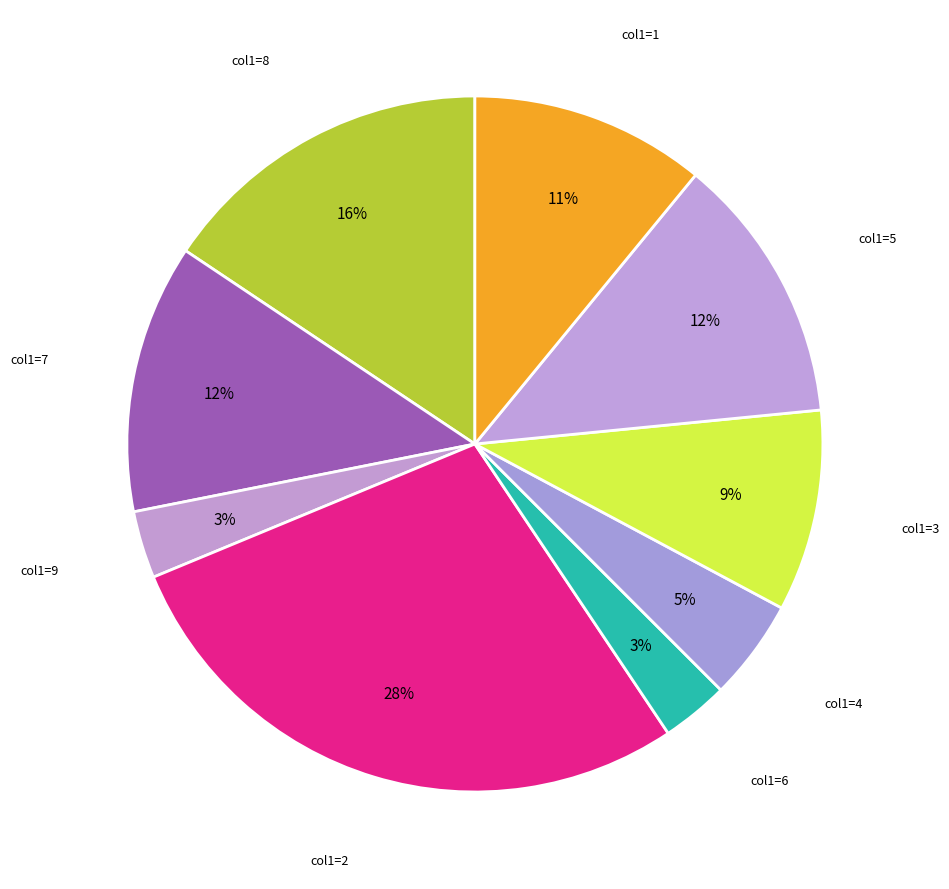

How many slices are in this pie chart?

9